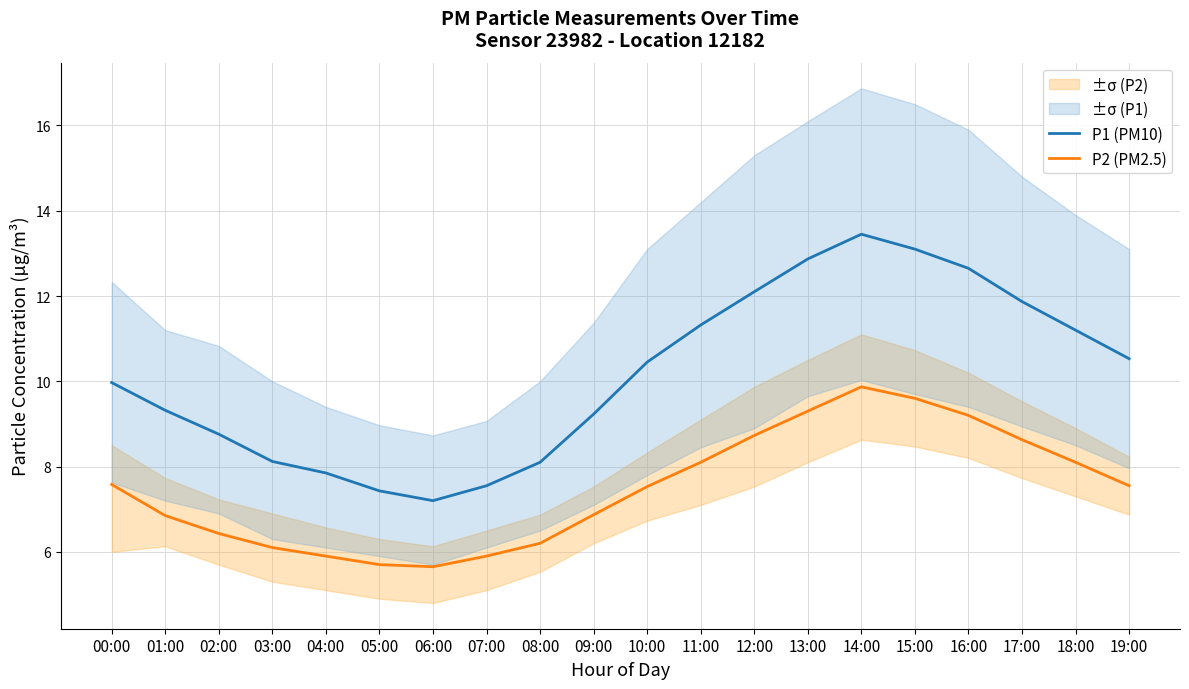

Rank the series by their average value, from highest to lowest.

P1 (PM10), P2 (PM2.5)